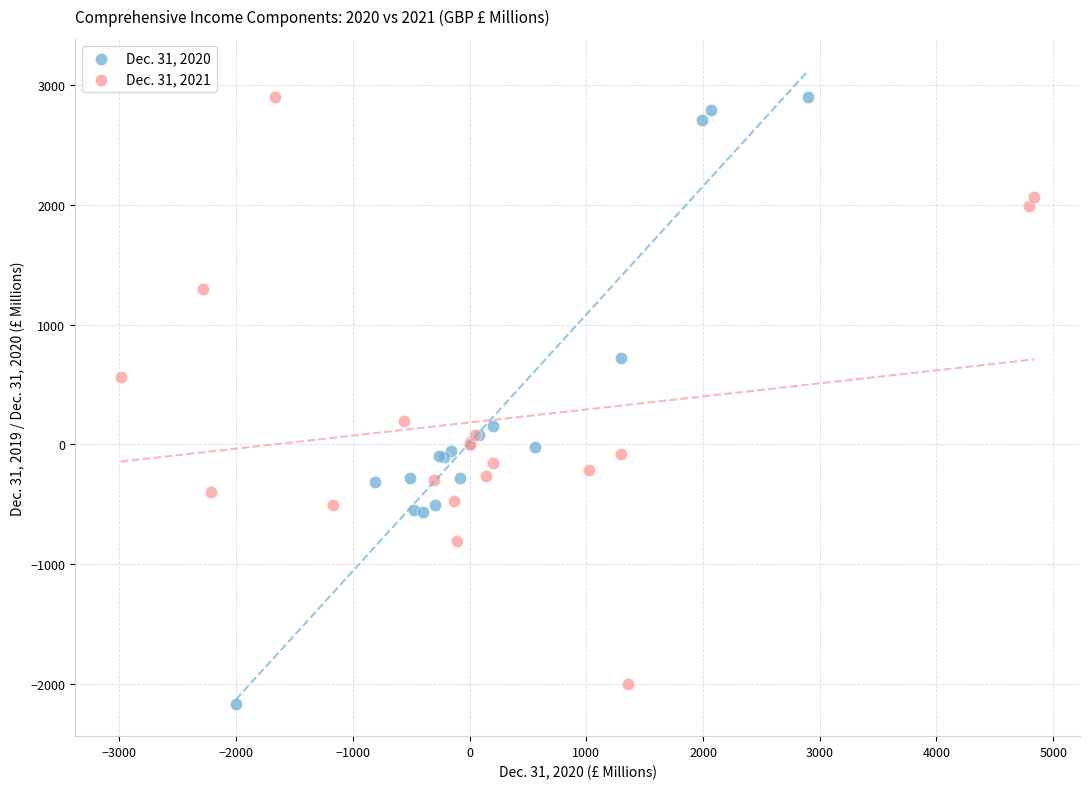

Which series has the largest Y range (max minus min)?

Dec. 31, 2020